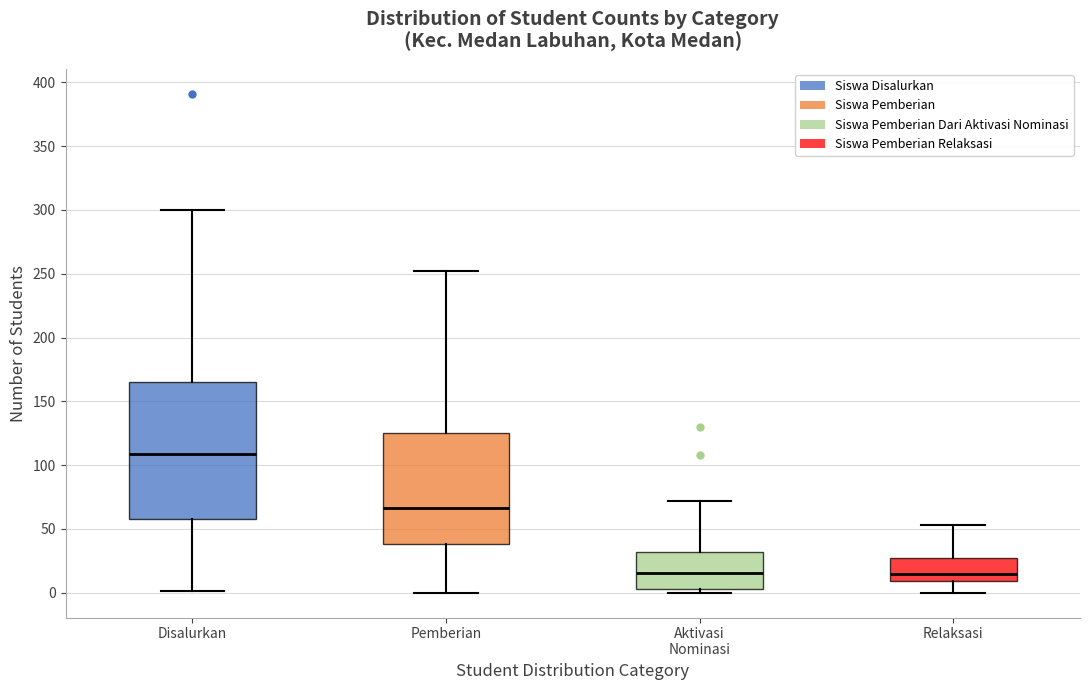

Comparing the boxes themselves (not the whiskers), which one is the tallest?

Disalurkan